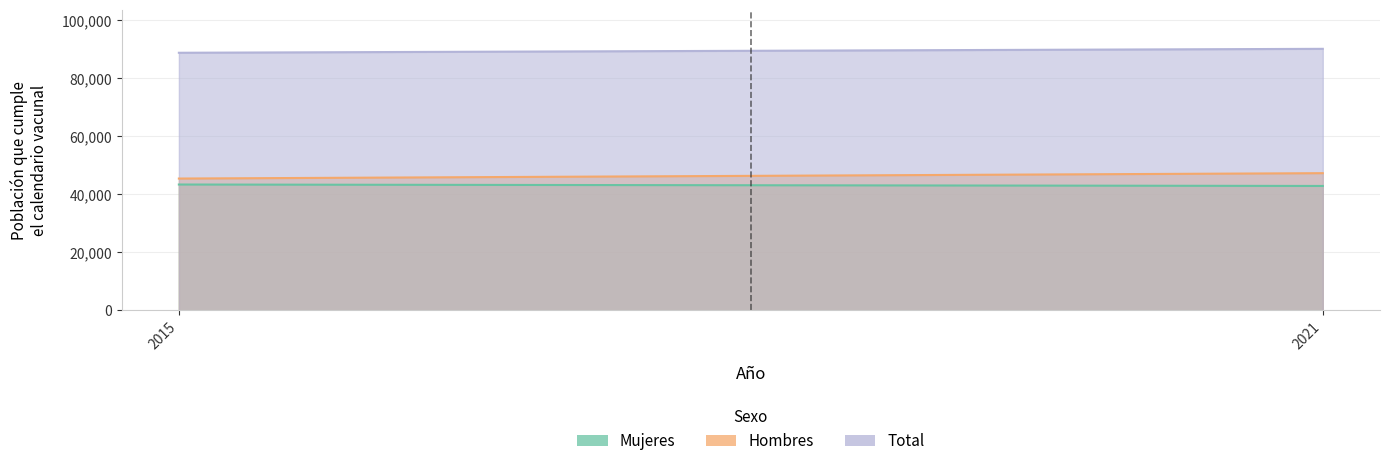

Reading left to right, extract all data points from this chart.

Mujeres: 2015=43367	2021=42870
Hombres: 2015=45424	2021=47280
Total: 2015=88791	2021=90150